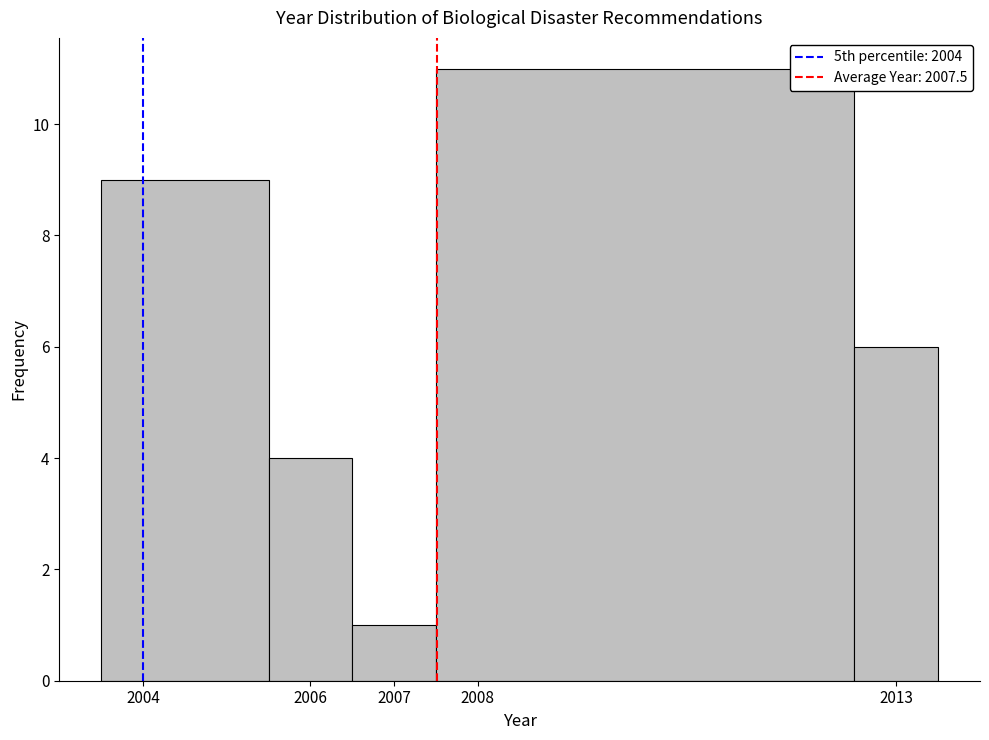

What is the height of the bar covering 2012.5 to 2013.5 on the x-axis? The values are not printed on the chart, so give them approximately, as read against the axis.

6